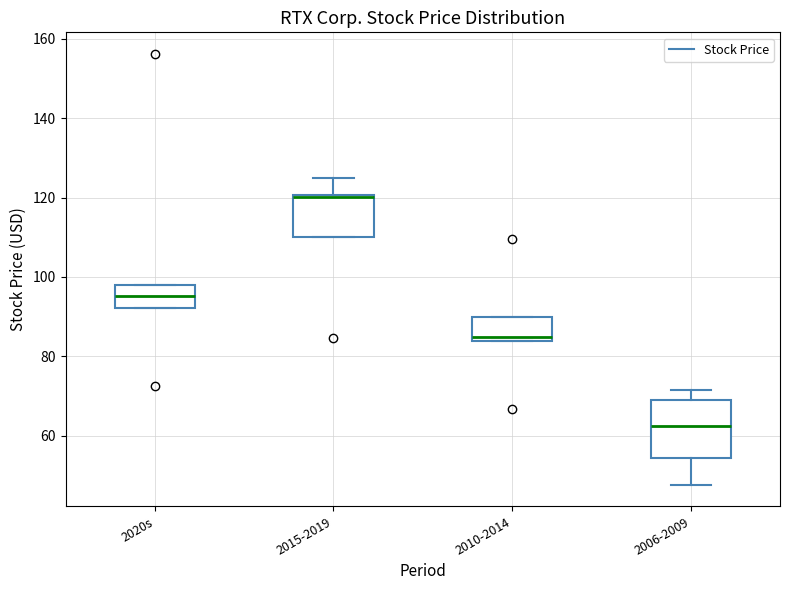

Reading left to right, read every box against the y-axis: the position of its median line, the range the box covers, and the ends of its whiskers. The values are not printed on the chart, so give them approximately, as read against the axis.

2020s: median 96, box 92 to 98, whiskers 92 to 98
2015-2019: median 120 (just below the box's upper edge), box 110 to 120, whiskers 110 to 126
2010-2014: median 84 (just above the box's lower edge), box 84 to 90, whiskers 84 to 90
2006-2009: median 62, box 54 to 68, whiskers 48 to 72